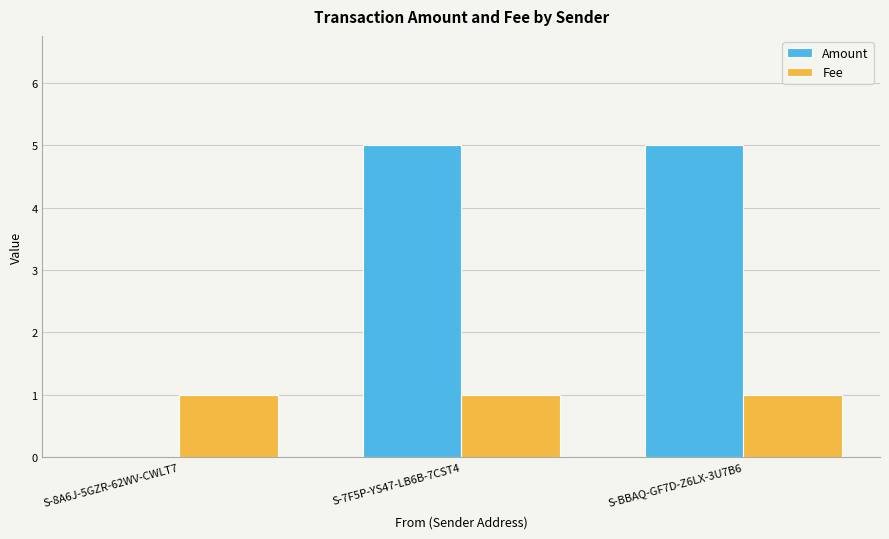

The Fee series shows 1 at S-BBAQ-GF7D-Z6LX-3U7B6. True or false?

True